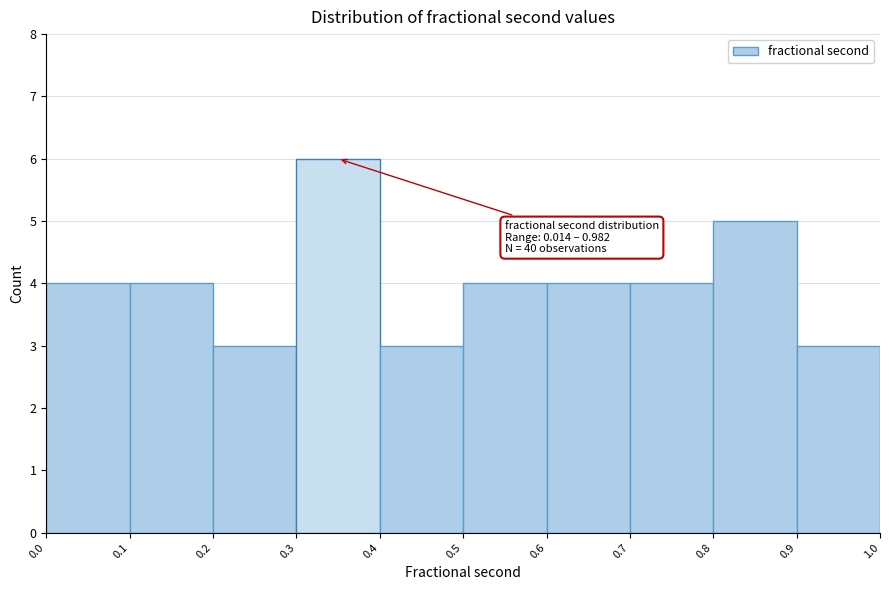

Over which range of the x-axis is the bar tallest?

0.3 to 0.4